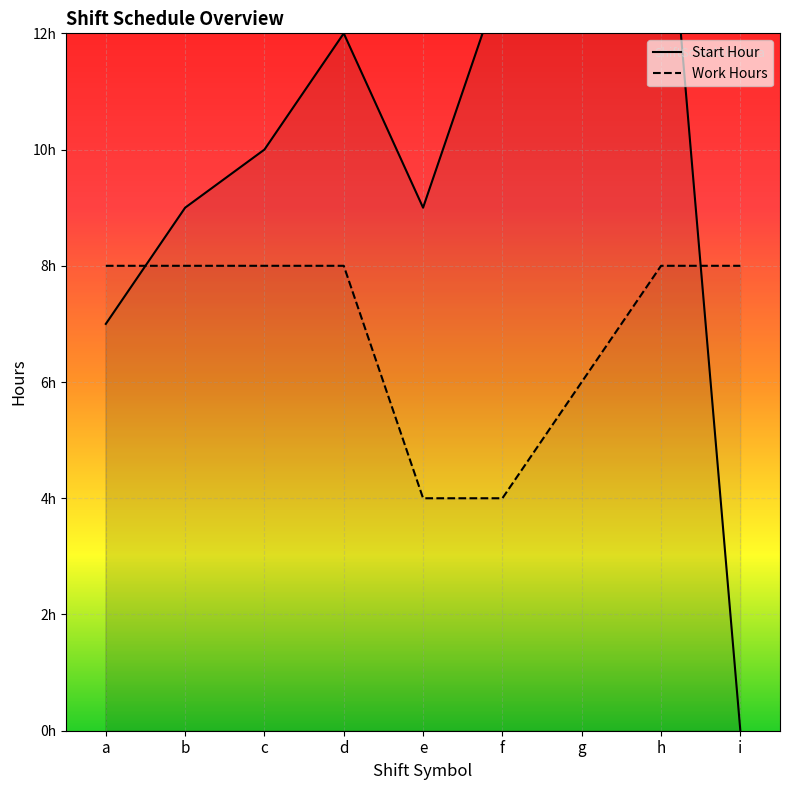

Reading left to right, extract all data points from this chart.

Start Hour: 7.0	9.0	10.0	12.0	9.0	13.0	14.0	16.0	0.0
Work Hours: 8.0	8.0	8.0	8.0	4.0	4.0	6.0	8.0	8.0